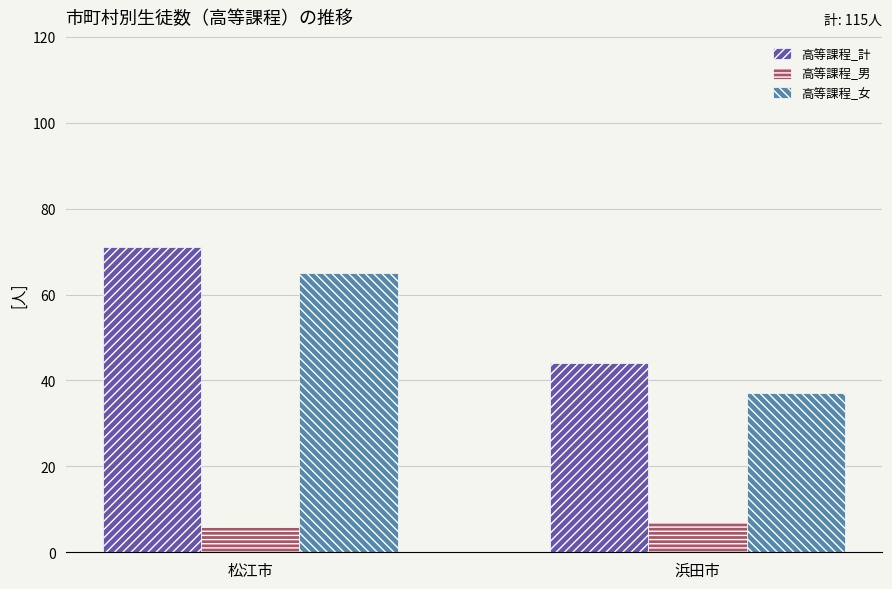

True or false: 高等課程_女 has a value of 37 at 浜田市.

True